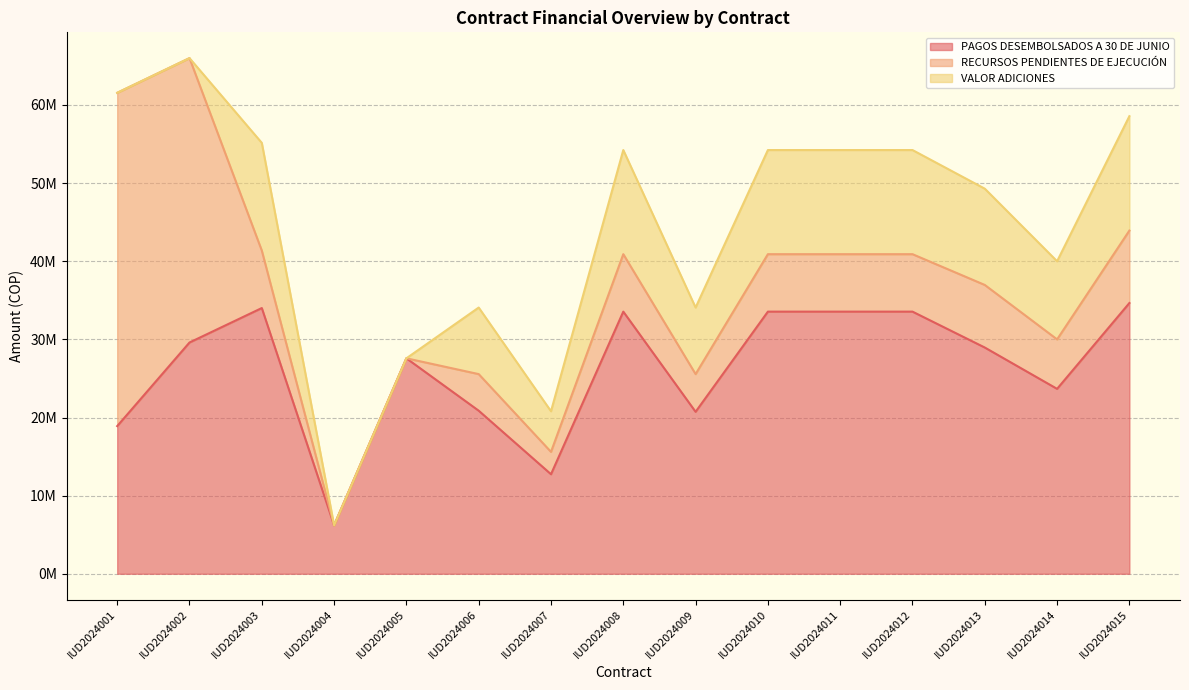

How many values in the PAGOS DESEMBOLSADOS A 30 DE JUNIO series exceed 28956521?

7